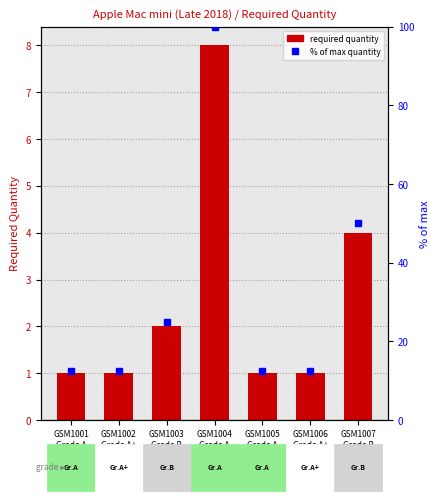

Reading left to right, extract all data points from this chart.

Required Quantity: 1.0	1.0	2.0	8.0	1.0	1.0	4.0
percentile rank within the sample: 12.5	12.5	25.0	100.0	12.5	12.5	50.0